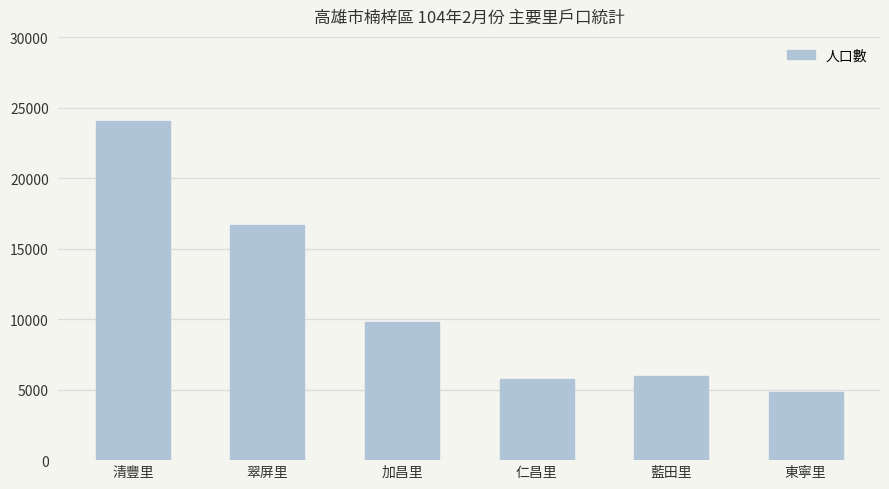

Where is the data nearest to the value 14446?

翠屏里